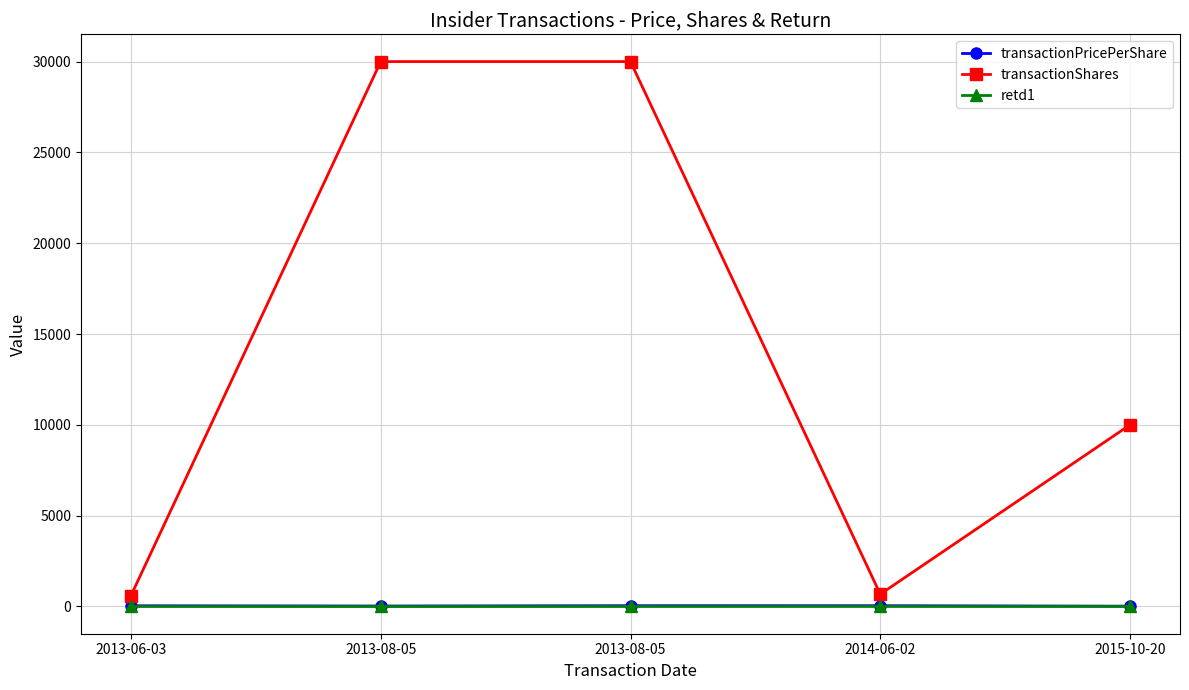

Rank the categories by retd1 value from highest to lowest.

2015-10-20, 2014-06-02, 2013-06-03, 2013-08-05, 2013-08-05